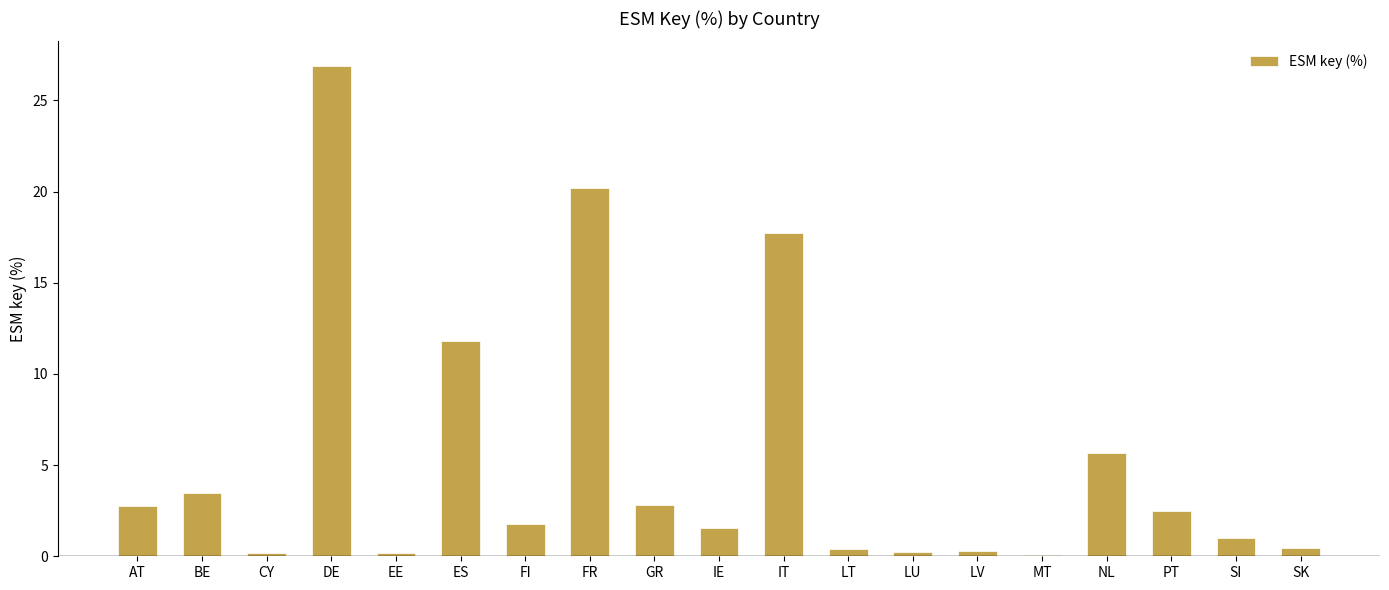

Where is the data nearest to the value 13?

ES